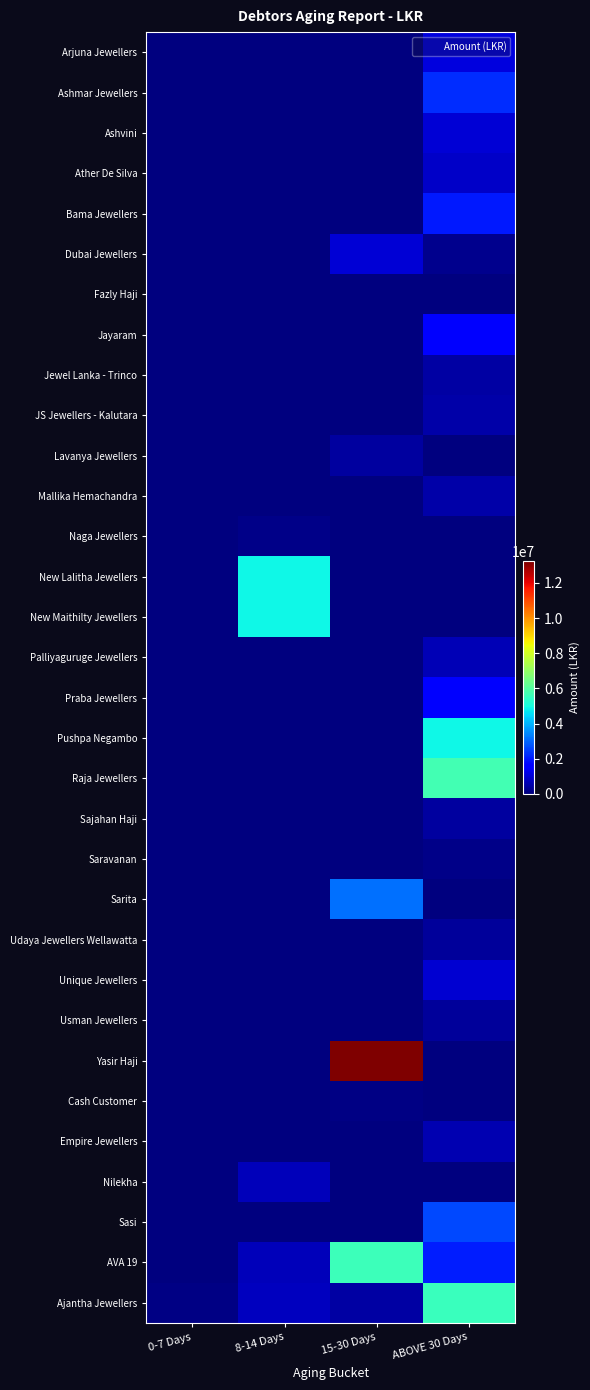

Rank the series by their maximum value, from highest to lowest.

Yasir Haji, Raja Jewellers, AVA 19, Ajantha Jewellers, Pushpa Negambo, New Lalitha Jewellers, New Maithilty Jewellers, Sarita, Sasi, Ashmar Jewellers, Bama Jewellers, Praba Jewellers, Jayaram, Arjuna Jewellers, Ashvini, Dubai Jewellers, Unique Jewellers, Ather De Silva, Nilekha, Palliyaguruge Jewellers, Empire Jewellers, Mallika Hemachandra, JS Jewellers - Kalutara, Jewel Lanka - Trinco, Sajahan Haji, Lavanya Jewellers, Usman Jewellers, Udaya Jewellers Wellawatta, Saravanan, Naga Jewellers, Cash Customer, Fazly Haji